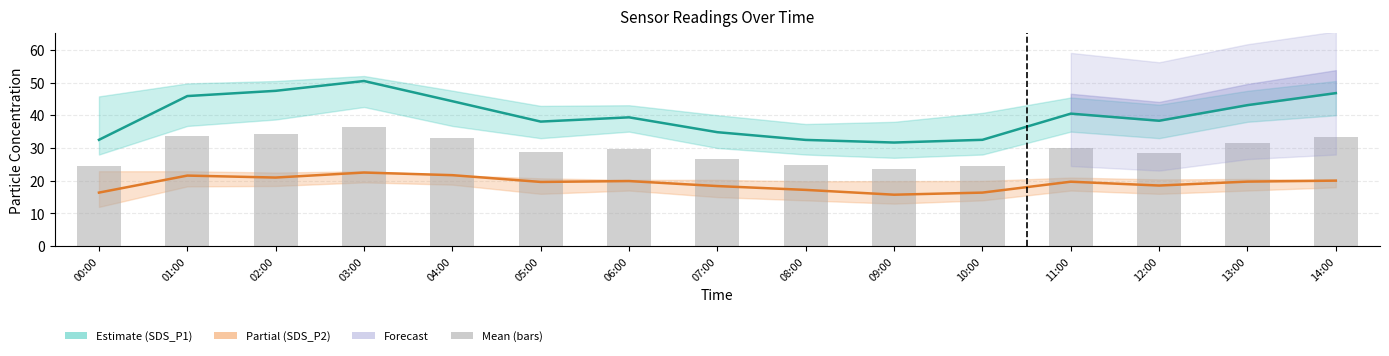

Reading right to left, extract all data points from this chart.

SDS_P1 (Estimate): 14:00=46.8	13:00=43.1	12:00=38.3	11:00=40.5	10:00=32.5	09:00=31.7	08:00=32.5	07:00=34.8	06:00=39.4	05:00=38.1	04:00=44.3	03:00=50.5	02:00=47.5	01:00=45.9	00:00=32.5
SDS_P2 (Partial): 14:00=20.0	13:00=19.7	12:00=18.5	11:00=19.7	10:00=16.4	09:00=15.7	08:00=17.2	07:00=18.4	06:00=19.9	05:00=19.6	04:00=21.7	03:00=22.5	02:00=21.0	01:00=21.6	00:00=16.4
Mean (bars): 14:00=33.4	13:00=31.4	12:00=28.4	11:00=30.1	10:00=24.4	09:00=23.7	08:00=24.8	07:00=26.6	06:00=29.6	05:00=28.9	04:00=33.0	03:00=36.5	02:00=34.2	01:00=33.7	00:00=24.4